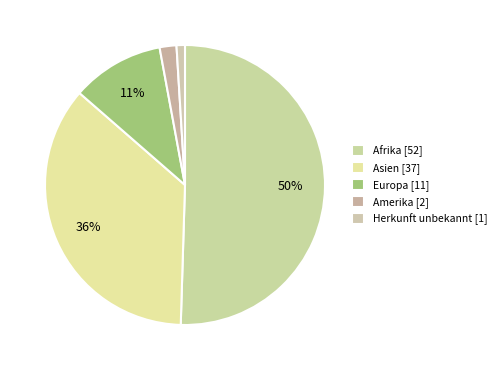

To the nearest percent, what portion does Europa represent?

11%